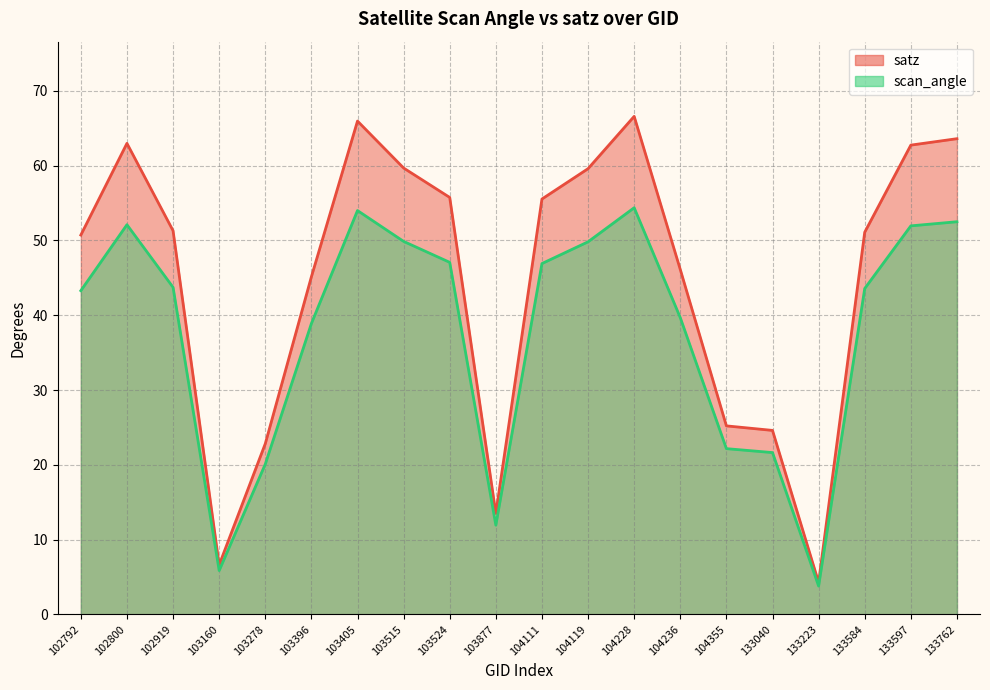

Reading left to right, what are all the values shown in this chart?

satz: 102792=50.7	102800=63.0	102919=51.3	103160=6.6	103278=22.8	103396=45.1	103405=66.0	103515=59.7	103524=55.7	103877=13.5	104111=55.5	104119=59.6	104228=66.6	104236=46.1	104355=25.2	133040=24.6	133223=4.3	133584=51.1	133597=62.7	133762=63.6
scan_angle: 102792=43.3	102800=52.1	102919=43.7	103160=5.9	103278=20.1	103396=38.9	103405=54.0	103515=49.9	103524=47.1	103877=11.9	104111=46.9	104119=49.8	104228=54.4	104236=39.7	104355=22.2	133040=21.6	133223=3.8	133584=43.6	133597=51.9	133762=52.5